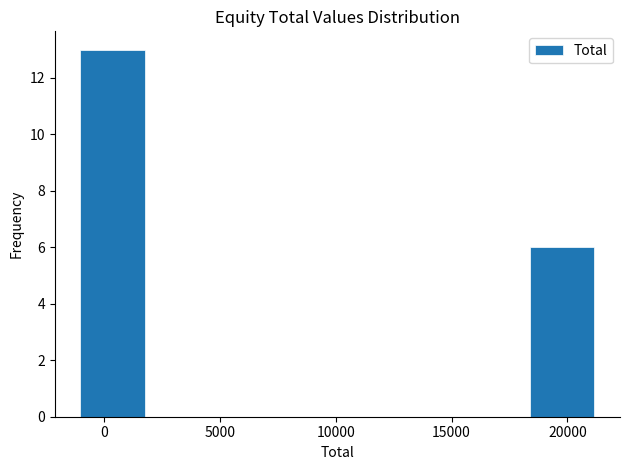

Reading left to right, transcribe this chart: for each bar, give the range it covers on the x-axis and its height. Neither the bar edges nor the heights are printed on the chart, so give them approximately, as read against the axes.

-1000 to 2000: 13
2000 to 4500: 0
4500 to 7500: 0
7500 to 10000: 0
10000 to 13000: 0
13000 to 15500: 0
15500 to 18500: 0
18500 to 21000: 6